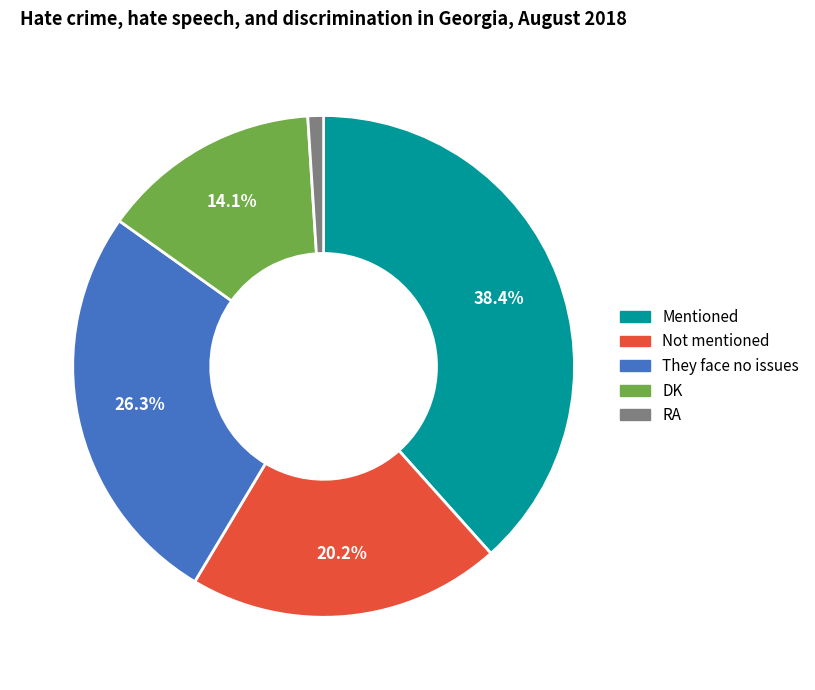

True or false: Mentioned accounts for 38% of the total.

True